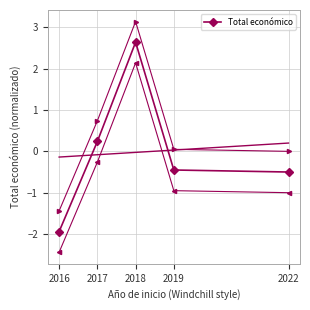

The value at 2018 is 2.6. True or false?

True